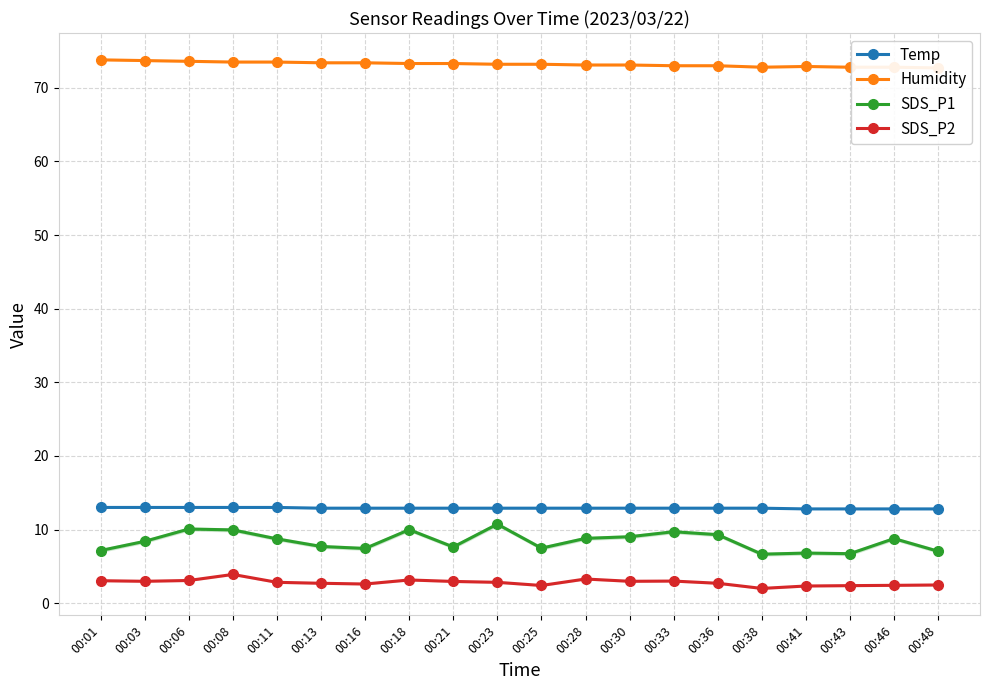

Reading right to left, what are all the values shown in this chart?

Temp: 00:48=12.8	00:46=12.8	00:43=12.8	00:41=12.8	00:38=12.9	00:36=12.9	00:33=12.9	00:30=12.9	00:28=12.9	00:25=12.9	00:23=12.9	00:21=12.9	00:18=12.9	00:16=12.9	00:13=12.9	00:11=13.0	00:08=13.0	00:06=13.0	00:03=13.0	00:01=13.0
Humidity: 00:48=72.7	00:46=72.8	00:43=72.8	00:41=72.9	00:38=72.8	00:36=73.0	00:33=73.0	00:30=73.1	00:28=73.1	00:25=73.2	00:23=73.2	00:21=73.3	00:18=73.3	00:16=73.4	00:13=73.4	00:11=73.5	00:08=73.5	00:06=73.6	00:03=73.7	00:01=73.8
SDS_P1: 00:48=7.0	00:46=8.8	00:43=6.7	00:41=6.8	00:38=6.7	00:36=9.3	00:33=9.7	00:30=9.0	00:28=8.8	00:25=7.5	00:23=10.7	00:21=7.6	00:18=10.0	00:16=7.4	00:13=7.7	00:11=8.7	00:08=9.9	00:06=10.1	00:03=8.4	00:01=7.2
SDS_P2: 00:48=2.5	00:46=2.4	00:43=2.4	00:41=2.3	00:38=2.0	00:36=2.7	00:33=3.0	00:30=3.0	00:28=3.3	00:25=2.4	00:23=2.8	00:21=3.0	00:18=3.1	00:16=2.6	00:13=2.7	00:11=2.8	00:08=3.9	00:06=3.1	00:03=3.0	00:01=3.0